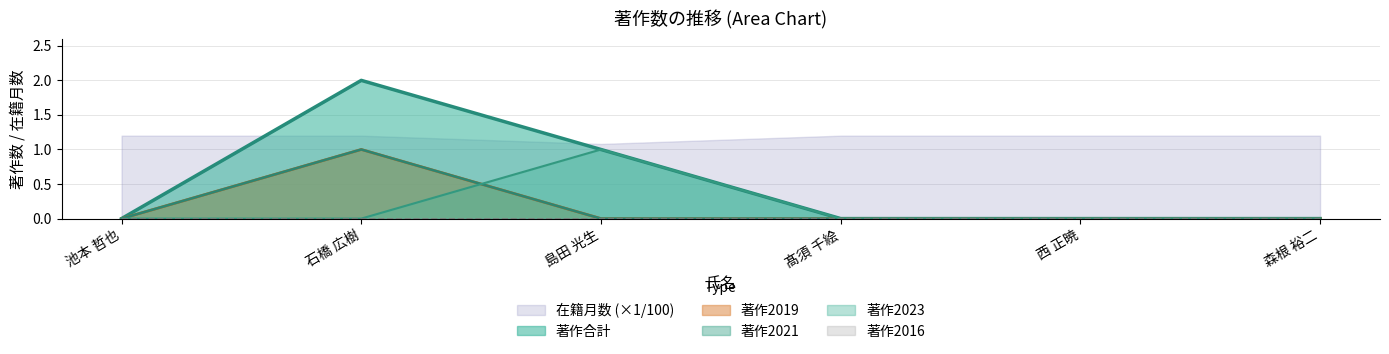

Is the value of 著作2019 at 西 正暁 greater than the value of 著作合計 at 西 正暁?

No